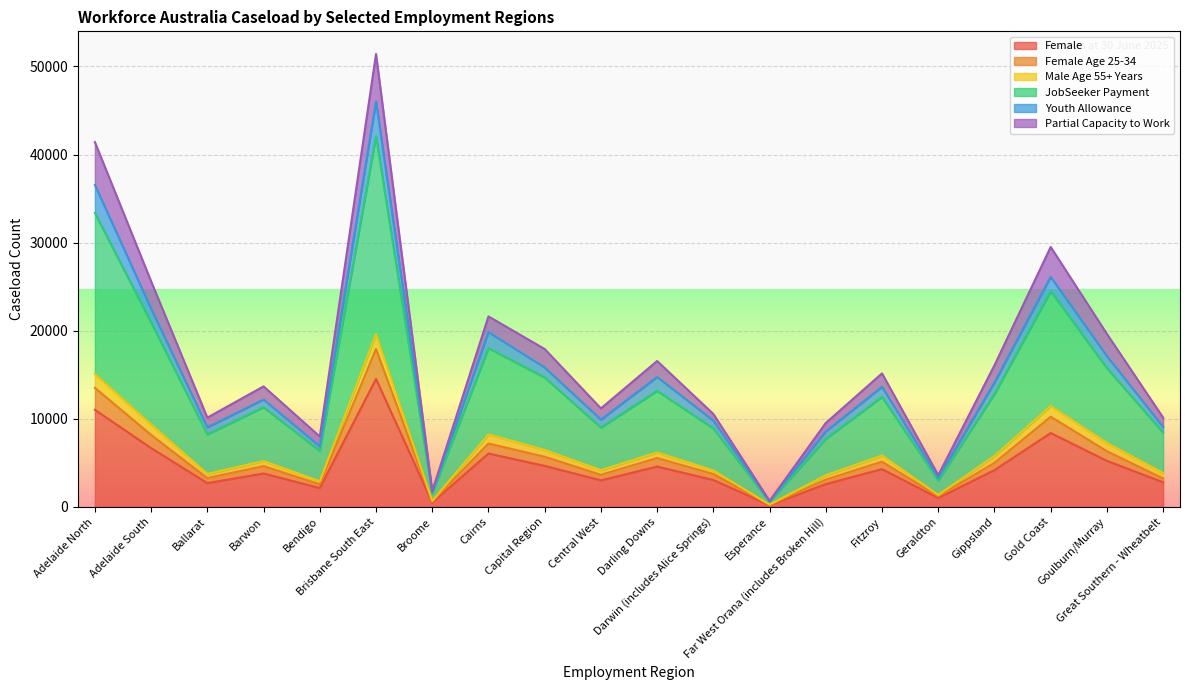

True or false: Female Age 25-34 has a value of 235 at Esperance.

True